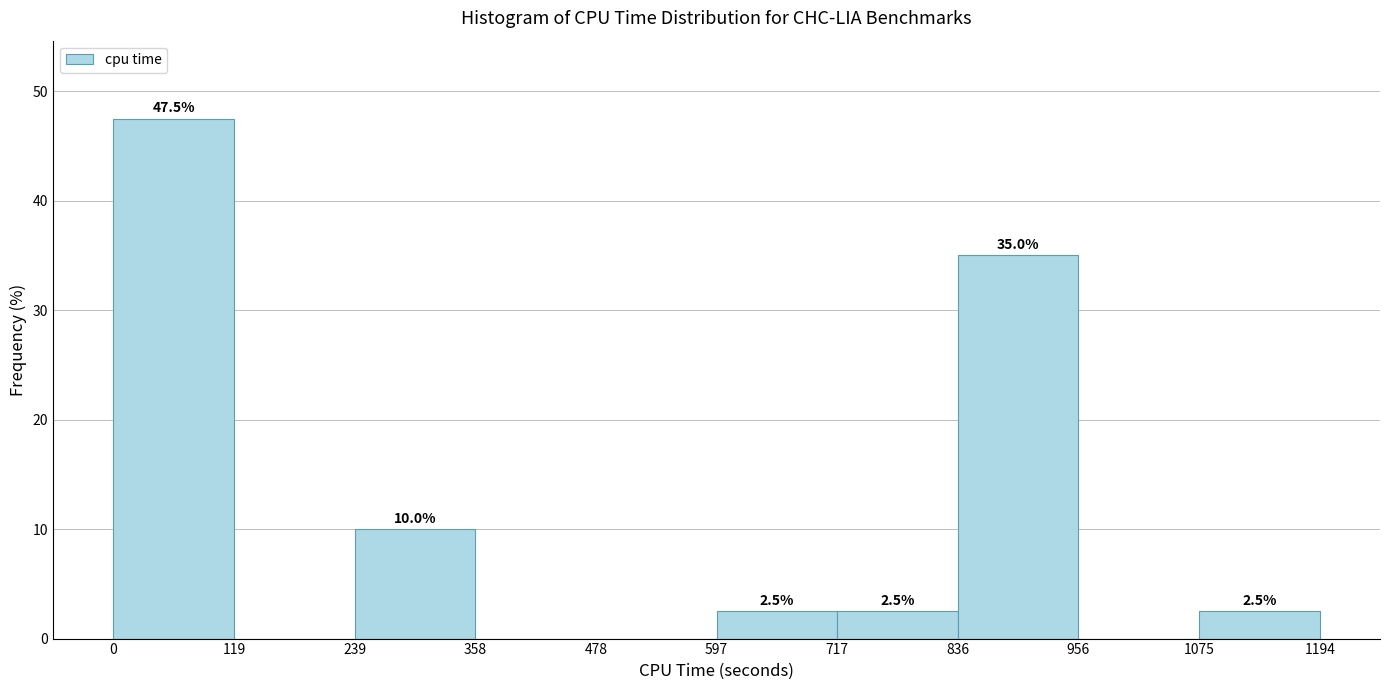

Which range on the x-axis has the tallest bar?

0 to 119